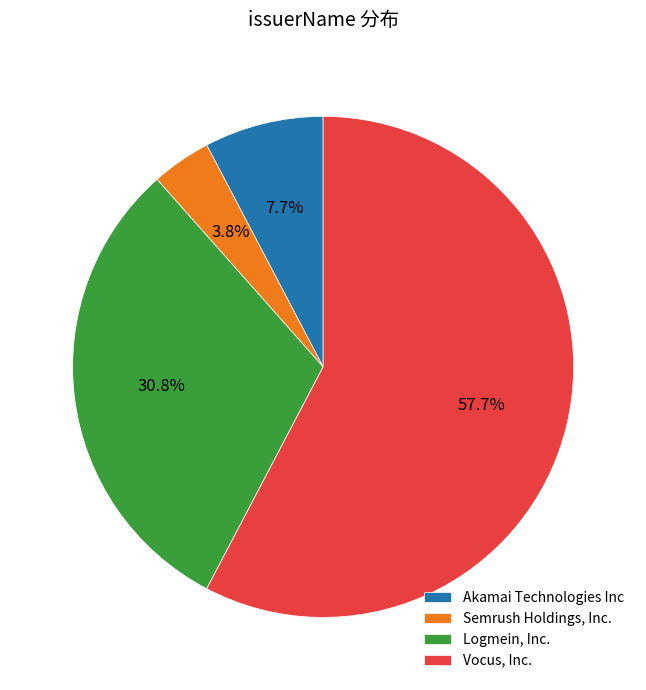

What is the ratio of the value at Logmein, Inc. to the value at Vocus, Inc.?

0.5